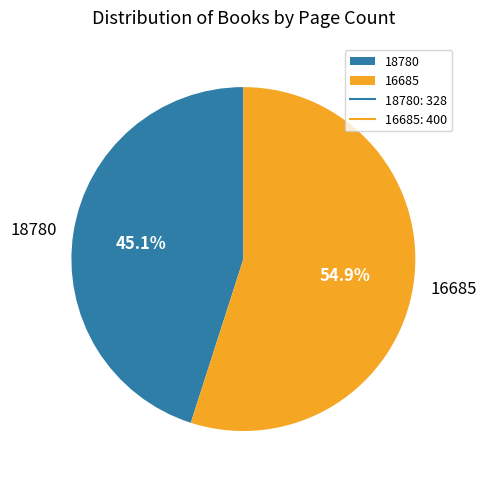

How many slices are in this pie chart?

2